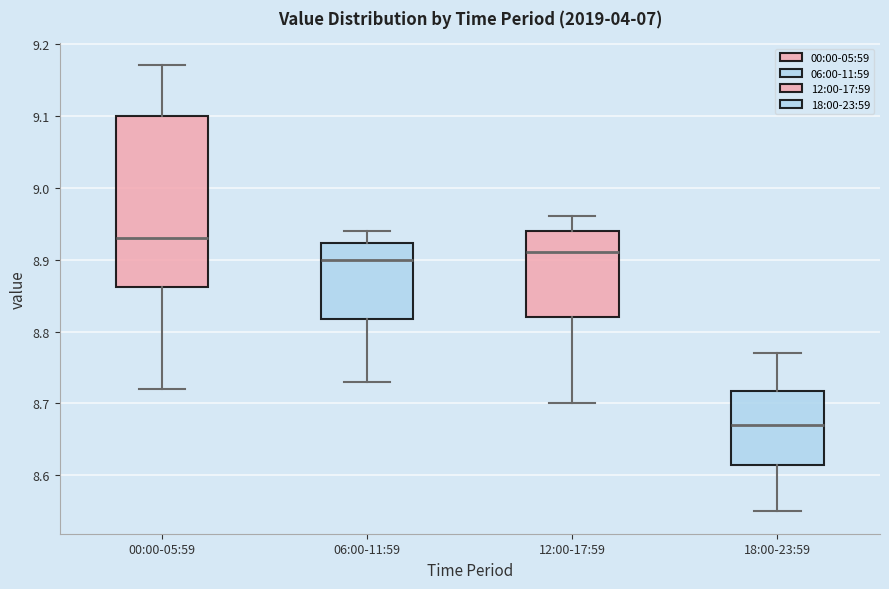

Where is the lower edge of the box for 18:00-23:59 on the y-axis? The values are not printed on the chart, so give them approximately, as read against the axis.

8.62